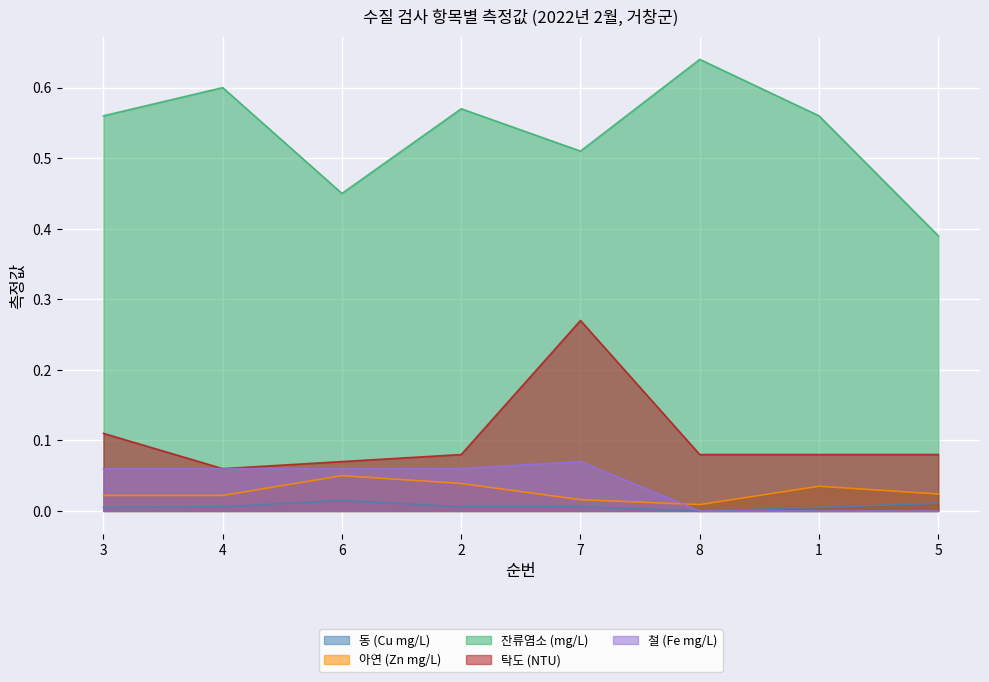

How many lines are shown in the chart?

5